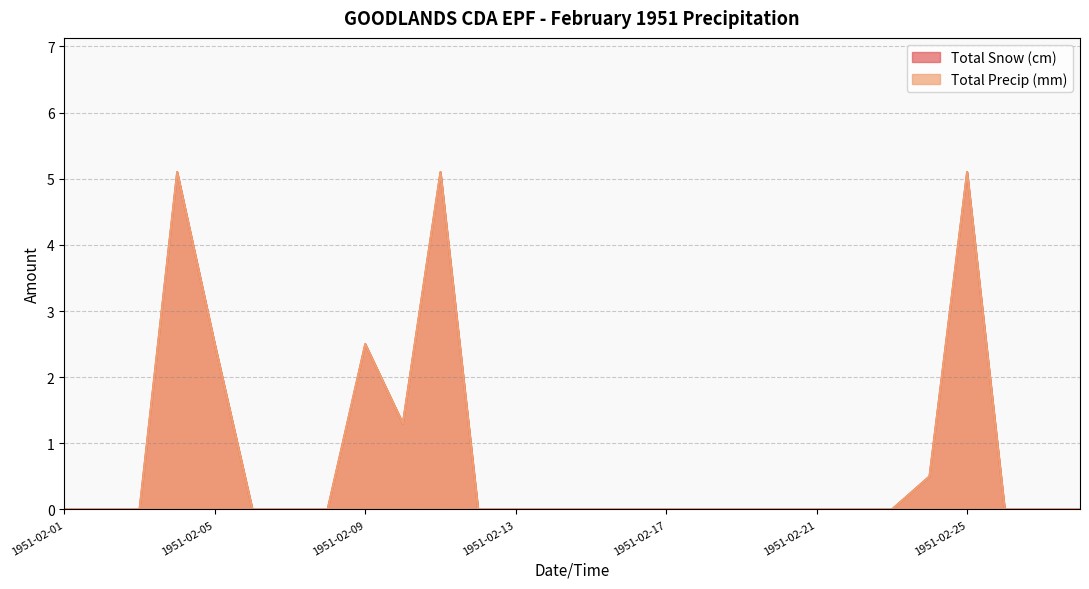

Is the value of Total Snow (cm) at 1951-02-26 greater than the value of Total Precip (mm) at 1951-02-09?

No